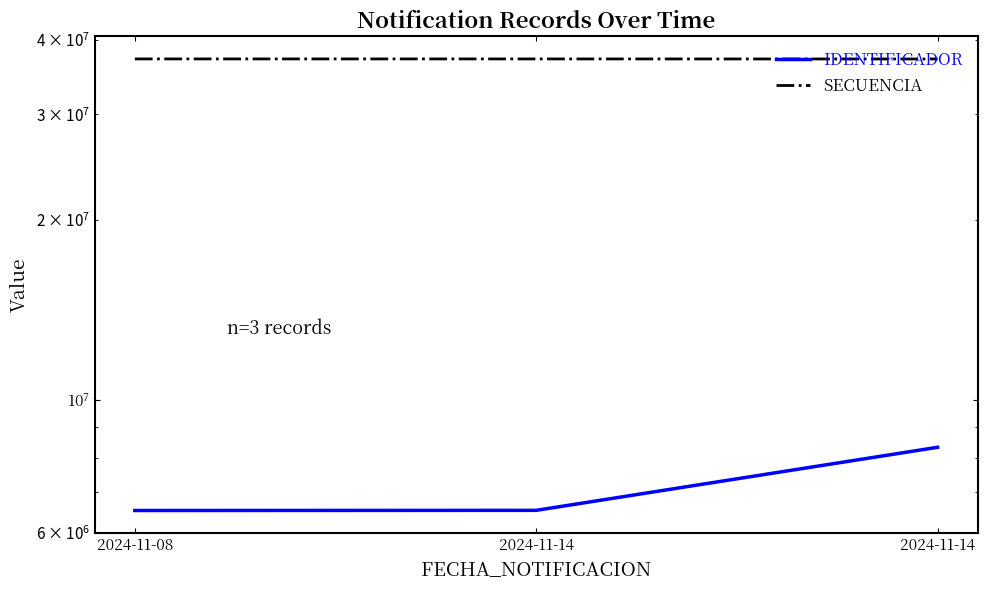

Which category has the highest value in the IDENTIFICADOR series?

2024-11-14